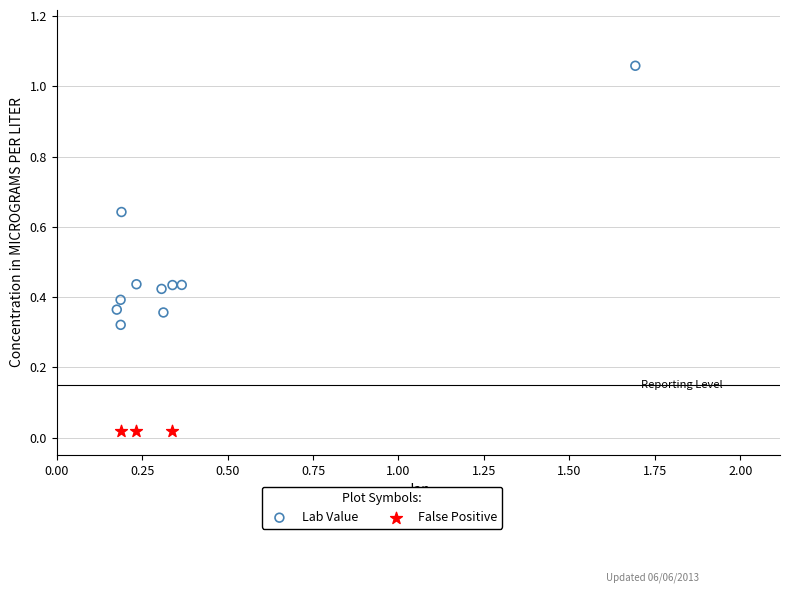

Which series contains the lowest Y value?

False Positive